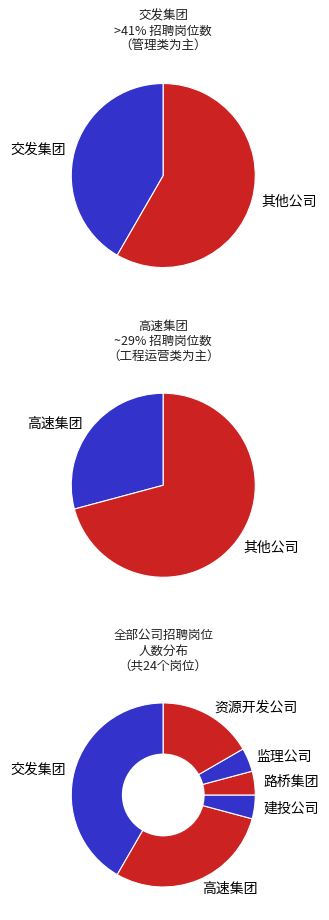

The 监理公司 slice represents 1% of the pie. True or false?

False